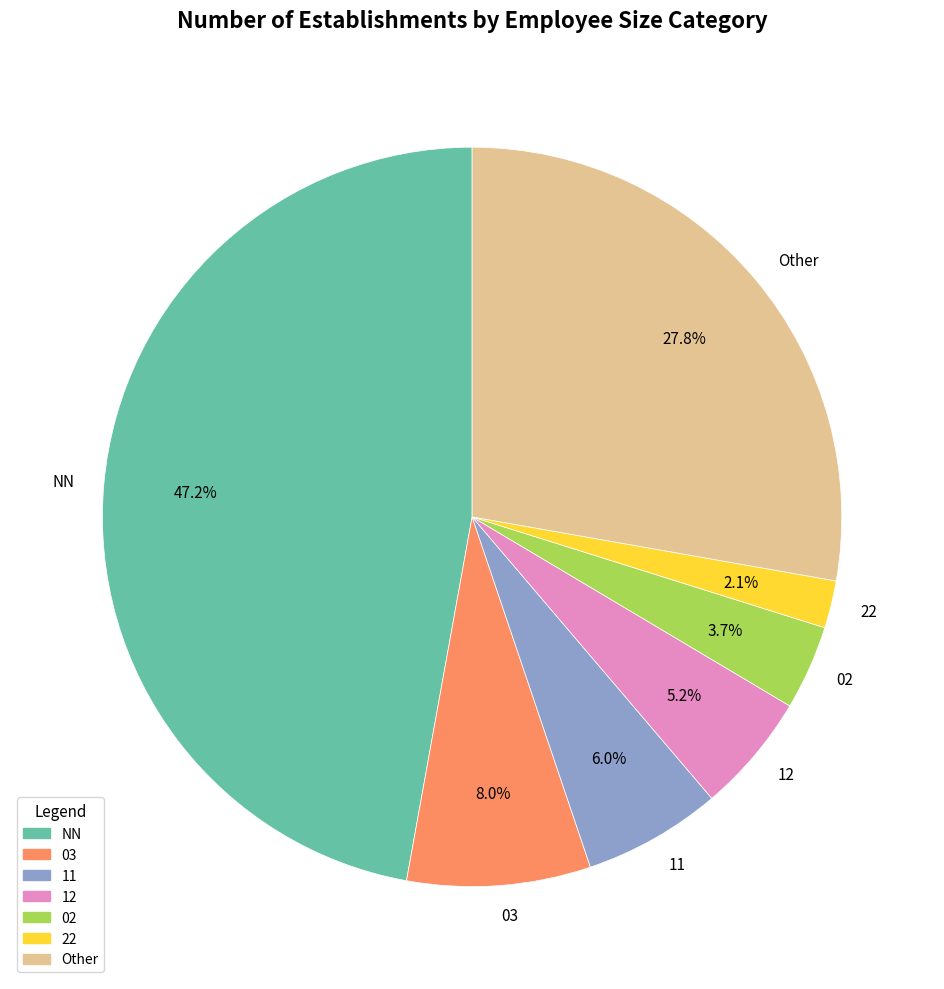

Is there a majority slice in this chart?

No